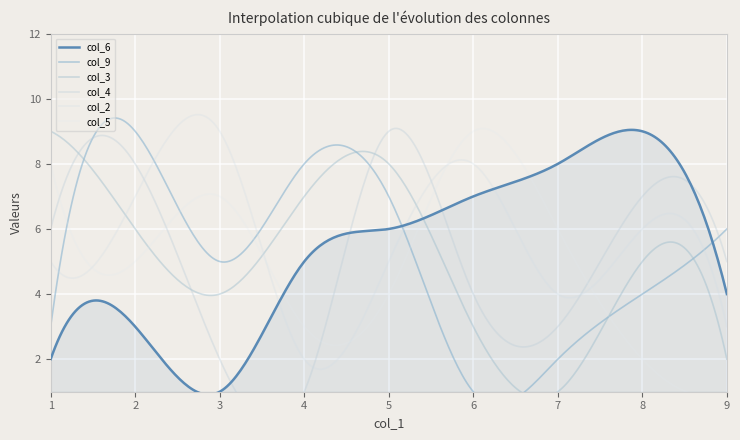

Reading right to left, list all the values displayed in this chart.

col_6: 7=8	8=9	9=4	4=5	1=2	6=7	3=1	2=3	5=6
col_9: 7=2	8=4	9=6	4=8	1=3	6=1	3=5	2=9	5=7
col_3: 7=1	8=5	9=2	4=7	1=9	6=3	3=4	2=6	5=8
col_4: 7=3	8=7	9=5	4=1	1=6	6=4	3=2	2=8	5=9
col_2: 7=4	8=6	9=3	4=2	1=5	6=8	3=9	2=7	5=5
col_5: 7=6	8=2	9=1	4=3	1=8	6=9	3=7	2=5	5=4